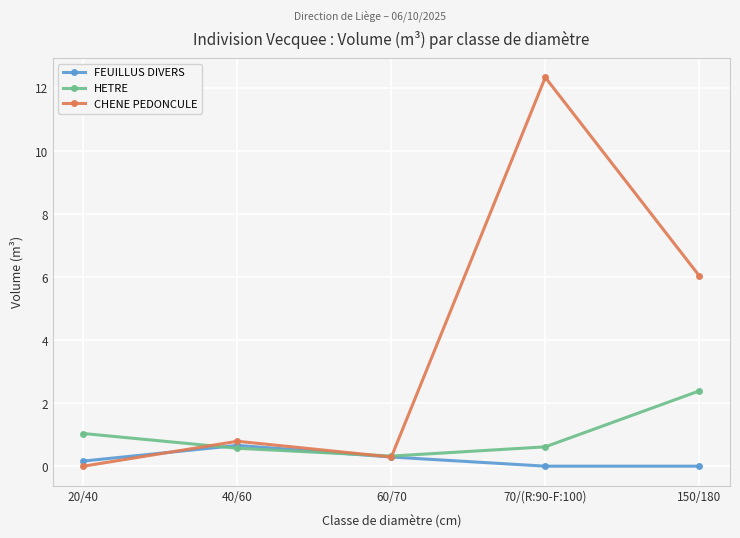

What is the average value of the CHENE PEDONCULE series?

3.9